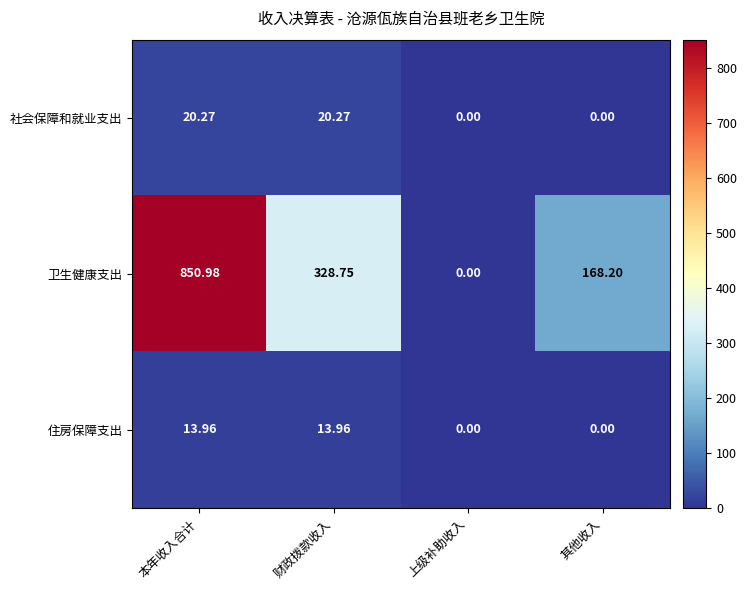

Where does the 住房保障支出 series first go above 13?

本年收入合计